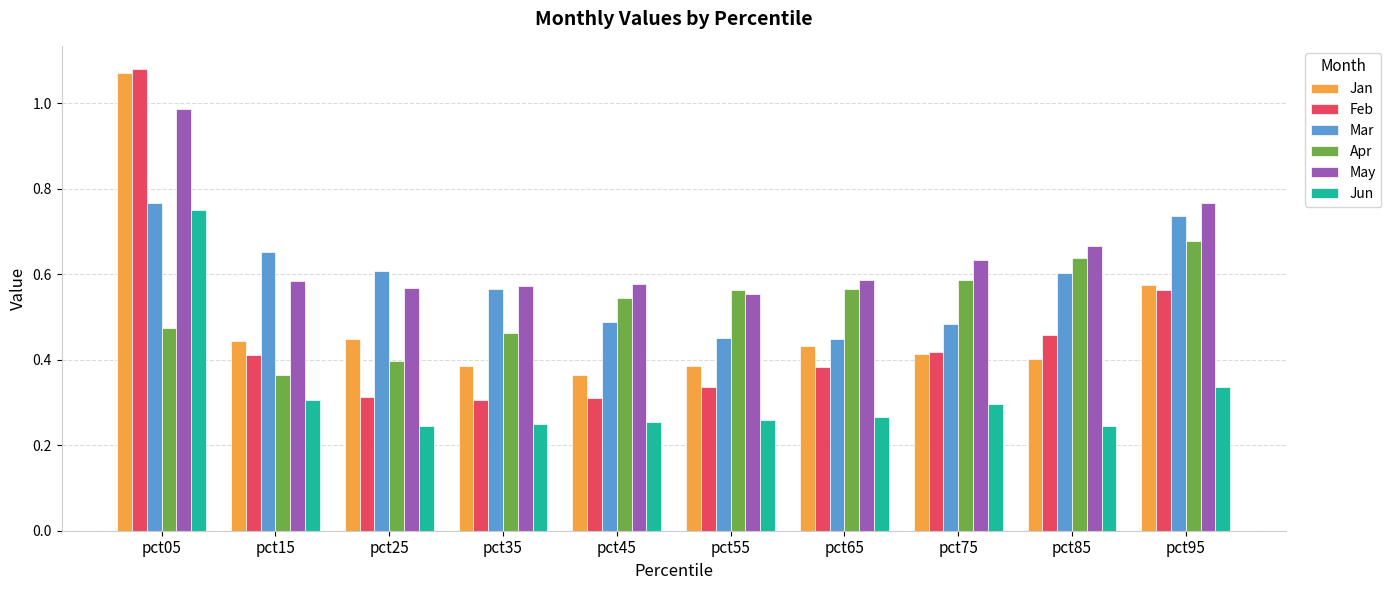

How many series are shown in this chart?

6